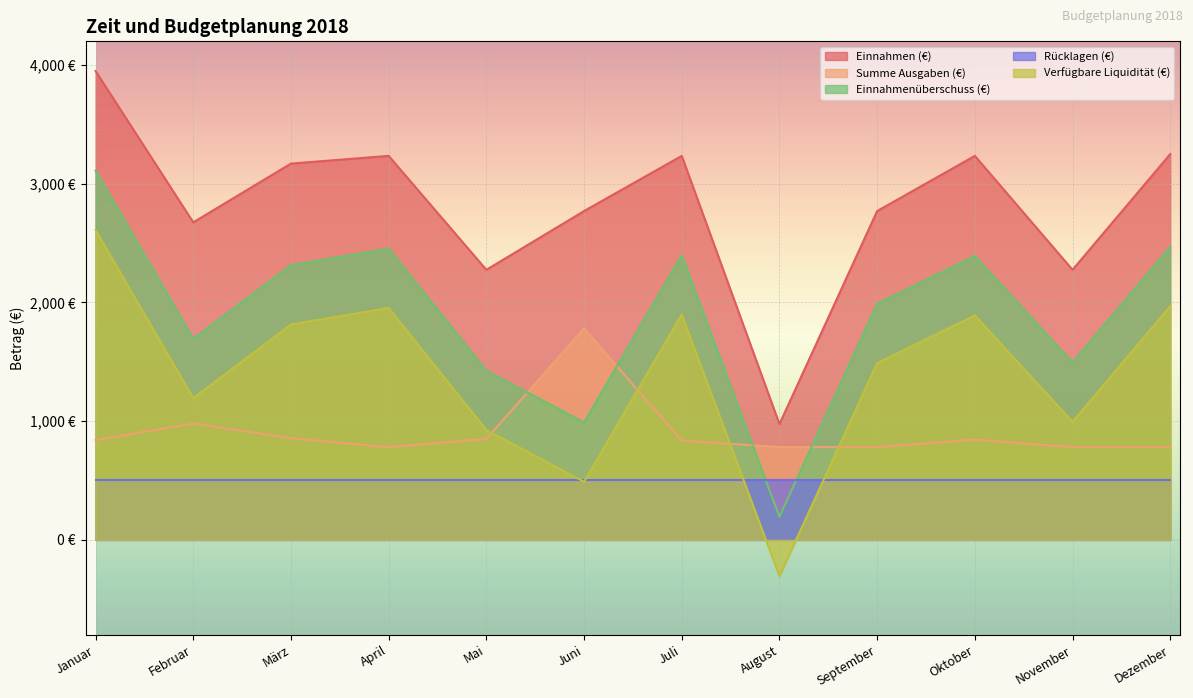

What is the sum of the Einnahmen (€) values at Januar and März?

7120